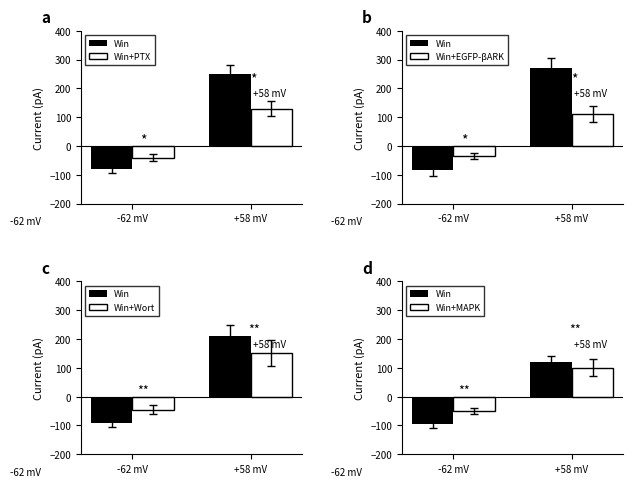

Rank the series by their average value, from lowest to highest.

Win, Win+MAPK, Win+EGFP-βARK, Win+PTX, Win+Wort